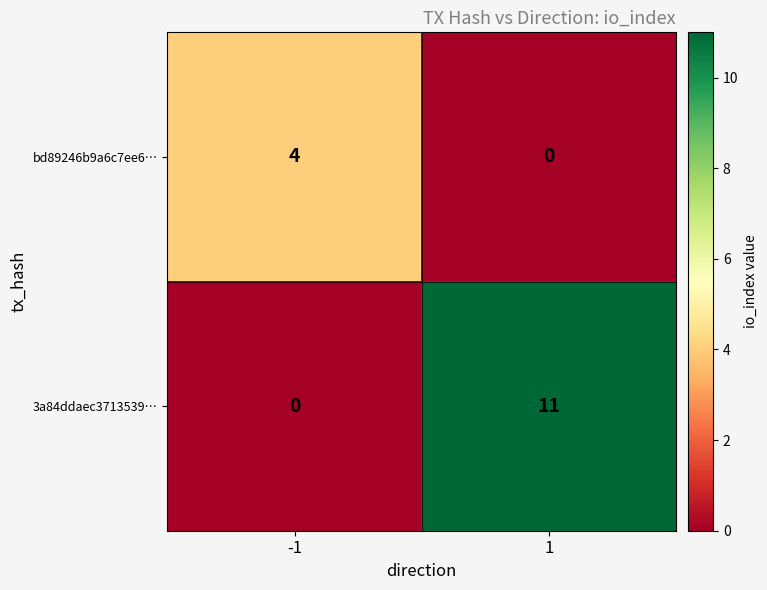

Reading left to right, extract all data points from this chart.

bd89246b9a6c7ee6…: 4	0
3a84ddaec3713539…: 0	11